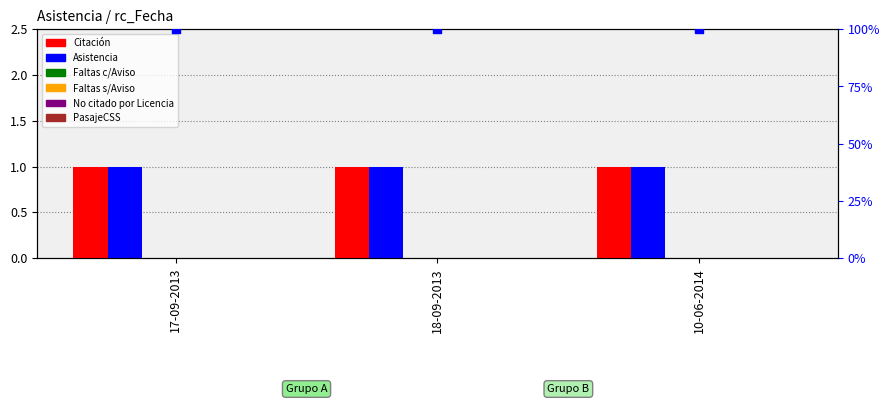

Which series has the largest Y range (max minus min)?

Citación